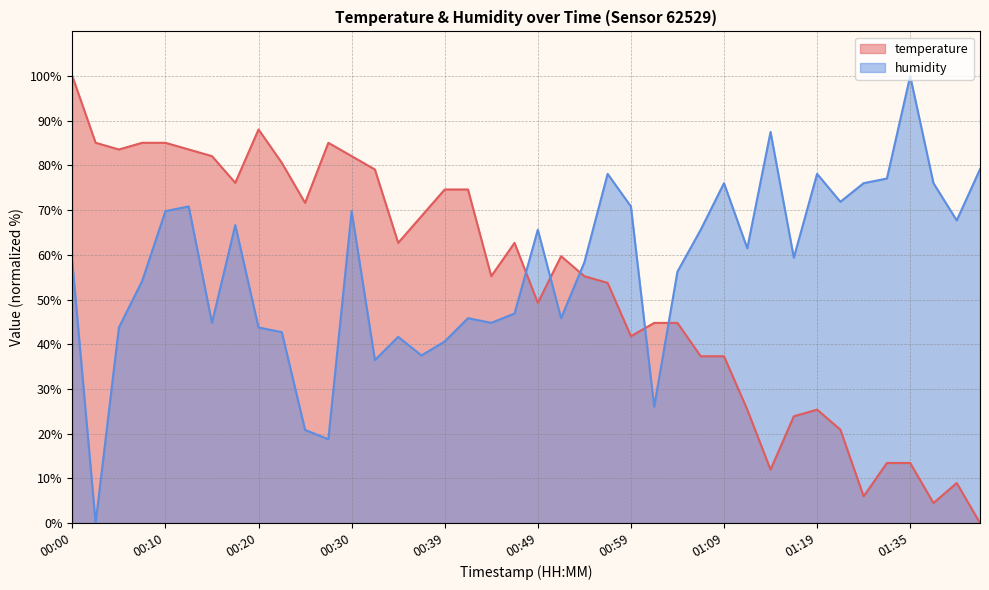

How many times do temperature and humidity cross each other?

5